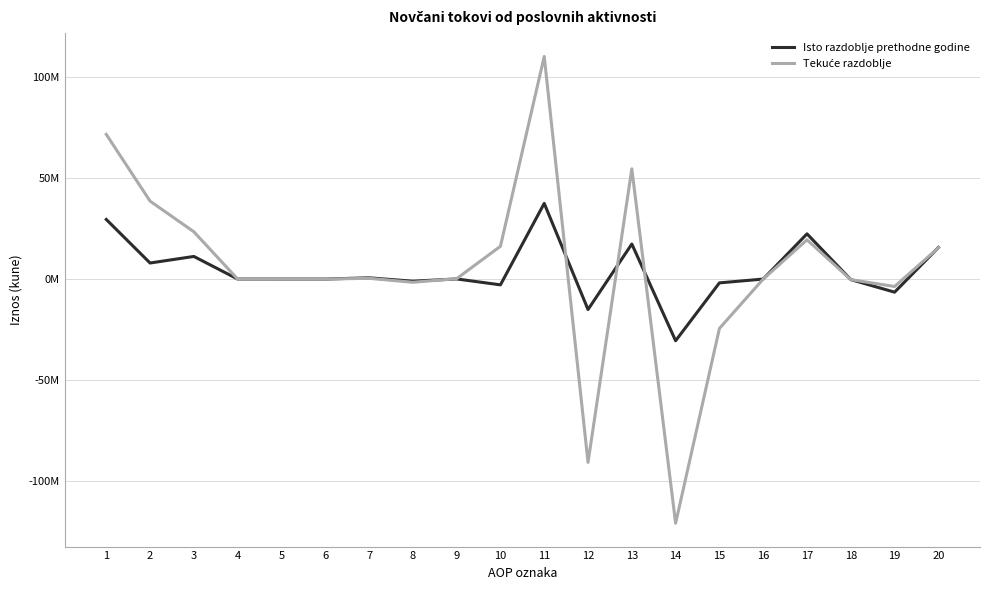

True or false: Tekuće razdoblje has more than 1 points higher than both neighbors.

True